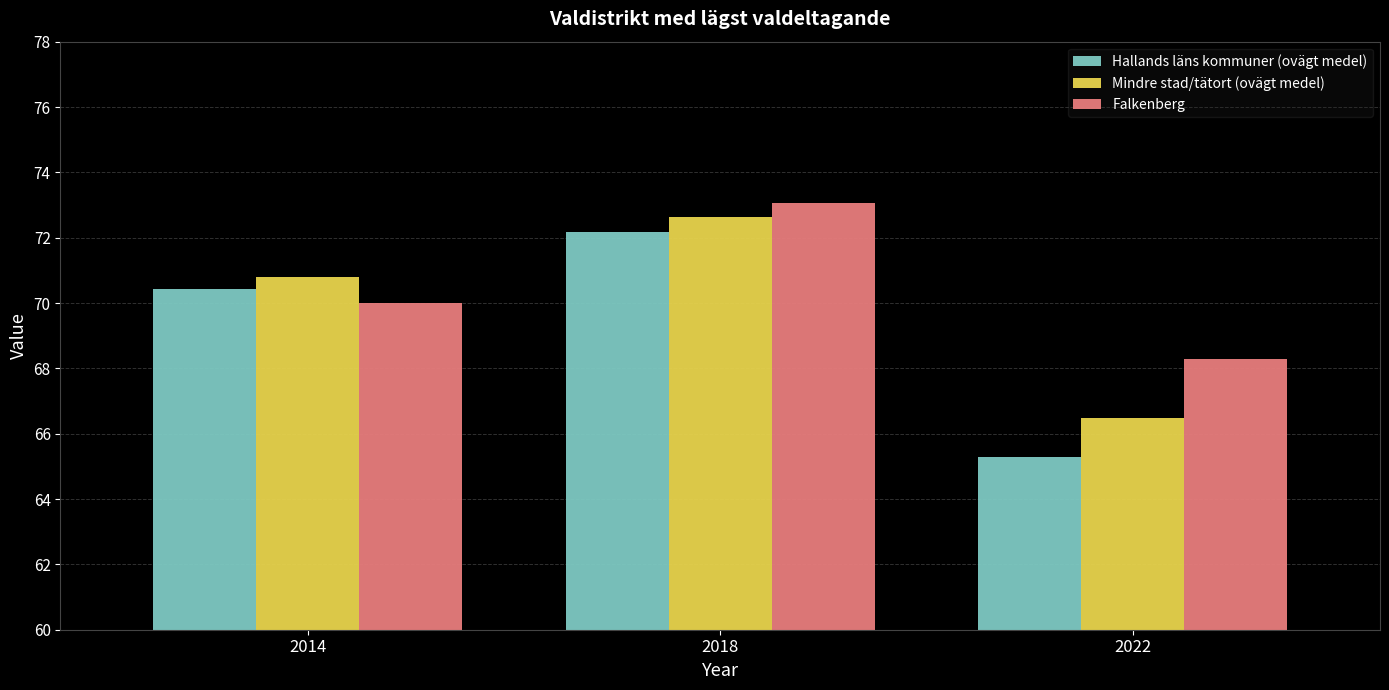

Where does the Hallands läns kommuner (ovägt medel) series first go above 70?

2014